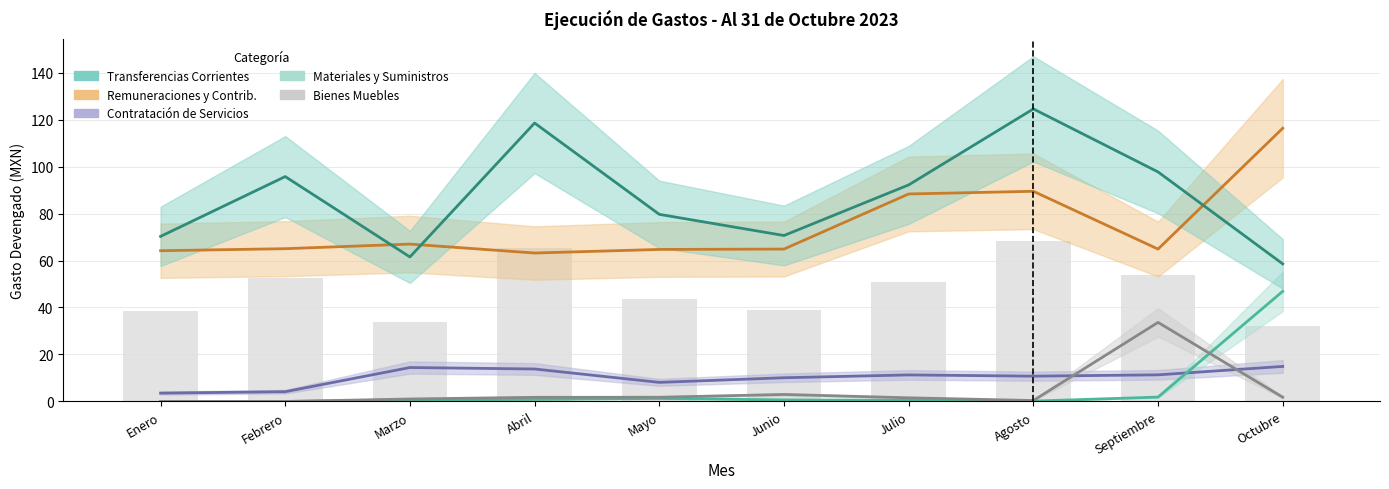

What is the difference between the highest and lowest values at Septiembre?

95.8